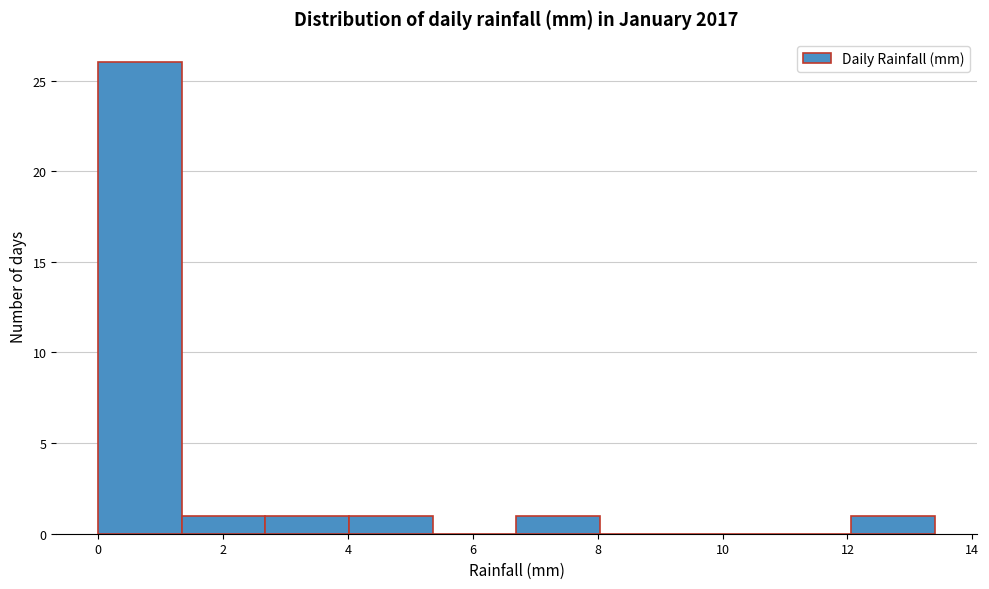

Reading left to right, transcribe this chart: for each bar, give the range it covers on the x-axis and its height. Neither the bar edges nor the heights are printed on the chart, so give them approximately, as read against the axes.

0.00 to 1.34: 26
1.34 to 2.68: 1
2.68 to 4.02: 1
4.02 to 5.36: 1
5.36 to 6.70: 0
6.70 to 8.04: 1
8.04 to 9.38: 0
9.38 to 10.72: 0
10.72 to 12.06: 0
12.06 to 13.40: 1